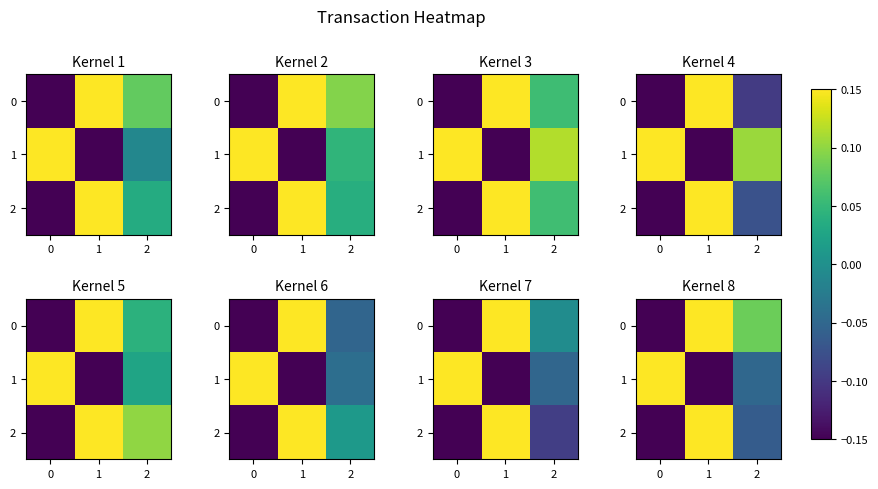

The value of row_0 at 0 is -0.2. True or false?

False